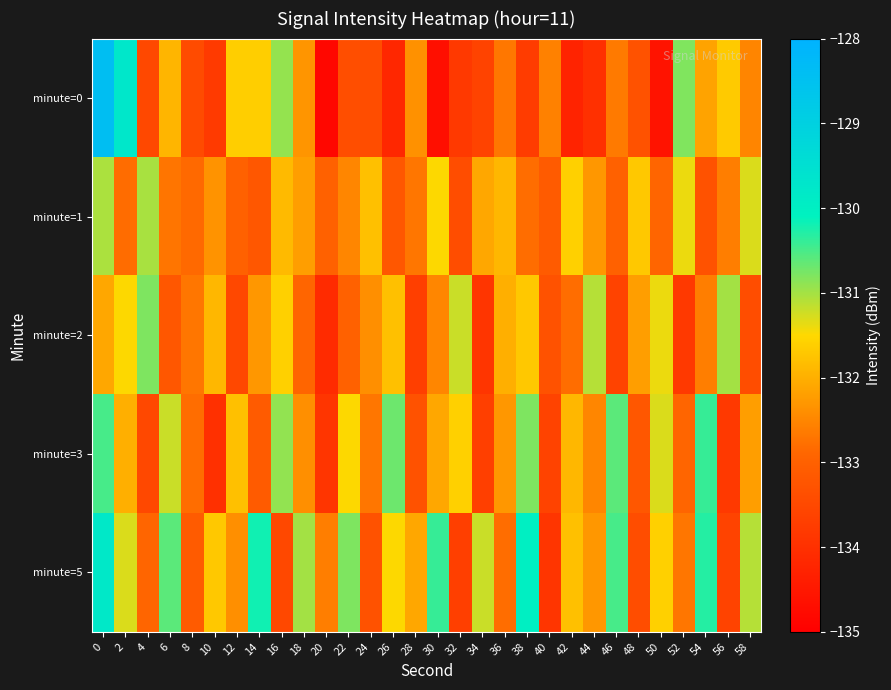

Reading left to right, list all the values displayed in this chart.

minute=0: 0=-128.4	2=-129.7	4=-133.5	6=-131.9	8=-133.4	10=-133.8	12=-131.6	14=-131.6	16=-130.9	18=-132.3	20=-134.8	22=-133.4	24=-133.4	26=-134.2	28=-132.4	30=-134.7	32=-133.8	34=-133.6	36=-132.7	38=-133.8	40=-132.6	42=-134.3	44=-134.0	46=-132.6	48=-133.3	50=-134.6	52=-130.8	54=-132.1	56=-131.7	58=-132.5
minute=1: 0=-131.0	2=-132.8	4=-131.0	6=-132.7	8=-132.9	10=-132.3	12=-133.0	14=-133.2	16=-131.9	18=-132.2	20=-133.0	22=-132.5	24=-131.8	26=-133.2	28=-132.7	30=-131.5	32=-133.4	34=-132.1	36=-131.9	38=-132.8	40=-133.1	42=-131.6	44=-132.3	46=-133.0	48=-131.7	50=-132.9	52=-131.4	54=-133.3	56=-132.6	58=-131.3
minute=2: 0=-132.1	2=-131.5	4=-130.8	6=-133.2	8=-132.7	10=-131.9	12=-133.5	14=-132.3	16=-131.6	18=-132.9	20=-134.1	22=-133.0	24=-132.4	26=-131.8	28=-133.7	30=-132.5	32=-131.2	34=-133.9	36=-132.0	38=-131.7	40=-133.3	42=-132.8	44=-131.1	46=-133.6	48=-132.2	50=-131.4	52=-133.8	54=-132.6	56=-131.0	58=-133.4
minute=3: 0=-130.5	2=-132.0	4=-133.5	6=-131.2	8=-132.8	10=-134.0	12=-131.8	14=-133.1	16=-130.9	18=-132.4	20=-133.9	22=-131.5	24=-132.7	26=-130.7	28=-133.3	30=-132.1	32=-131.6	34=-133.7	36=-132.3	38=-130.8	40=-133.6	42=-131.9	44=-132.5	46=-130.6	48=-133.2	50=-131.3	52=-132.9	54=-130.4	56=-133.8	58=-132.2
minute=5: 0=-129.8	2=-131.3	4=-132.9	6=-130.6	8=-133.1	10=-131.7	12=-132.4	14=-130.2	16=-133.5	18=-131.0	20=-132.6	22=-130.8	24=-133.3	26=-131.5	28=-132.1	30=-130.4	32=-133.7	34=-131.2	36=-132.8	38=-130.0	40=-133.9	42=-131.8	44=-132.3	46=-130.5	48=-133.4	50=-131.6	52=-132.7	54=-130.3	56=-133.6	58=-131.1